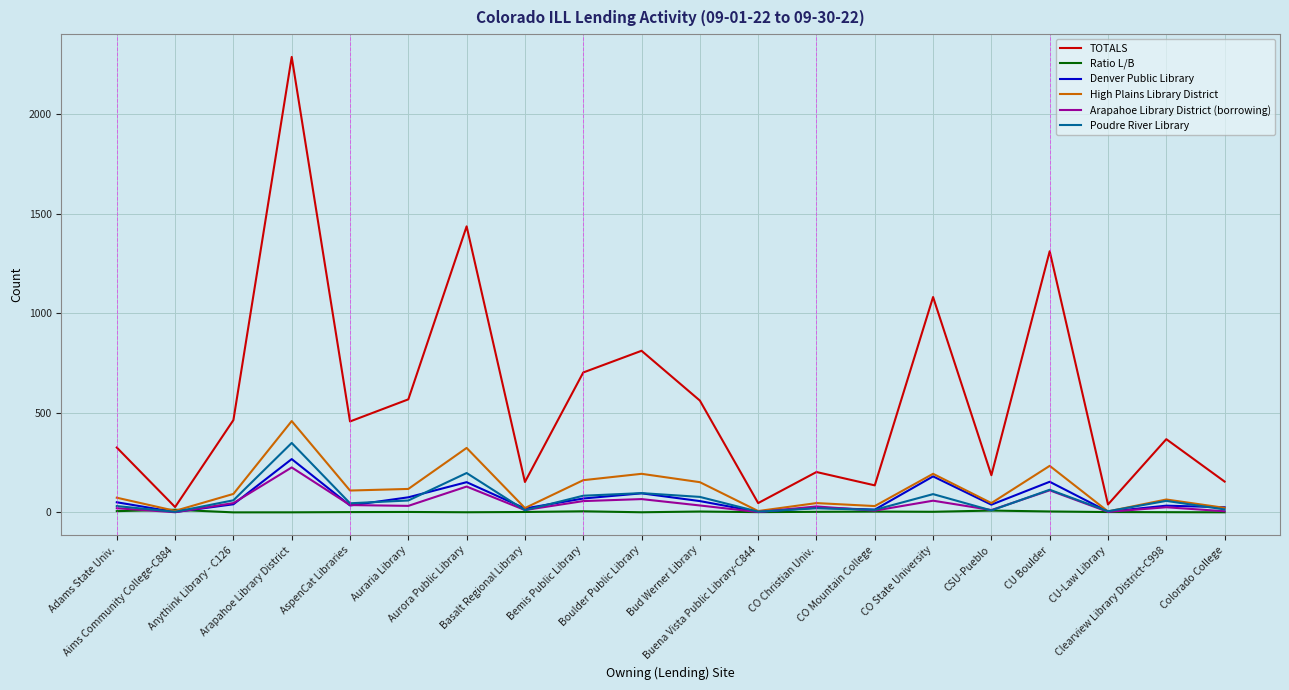

Which series has the largest range (max minus min)?

TOTALS